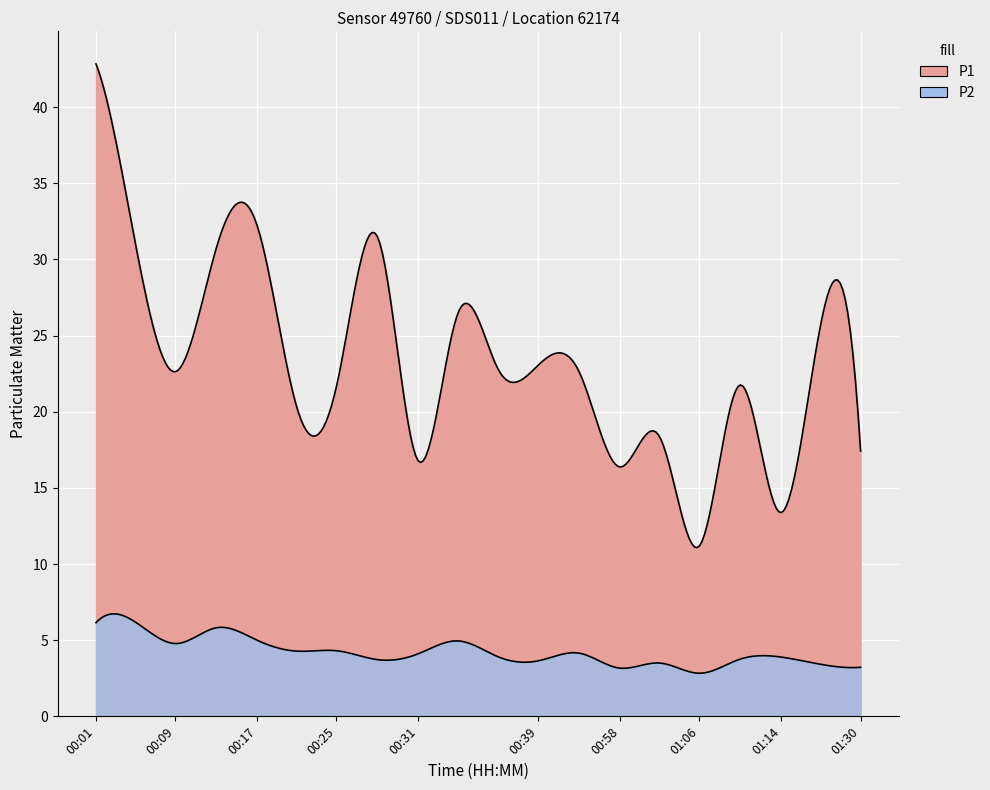

Rank the categories by P2 value from lowest to highest.

01:06, 00:58, 01:30, 01:28, 01:00, 00:39, 00:29, 01:12, 00:36, 01:14, 00:31, 00:44, 00:23, 00:25, 00:09, 00:34, 00:17, 00:15, 00:01, 00:04